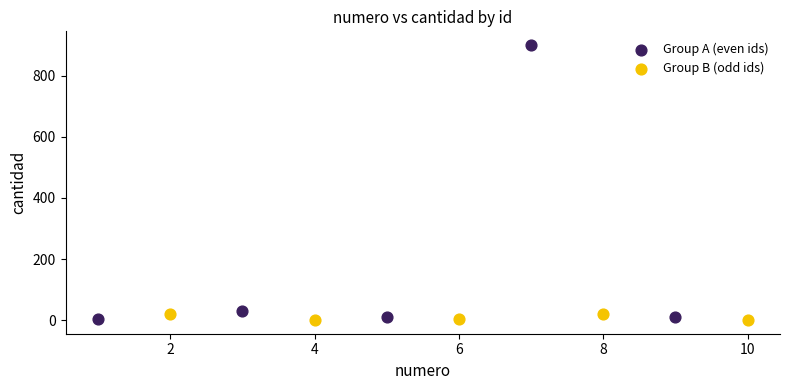

Which series reaches the maximum Y coordinate?

Group A (even ids)